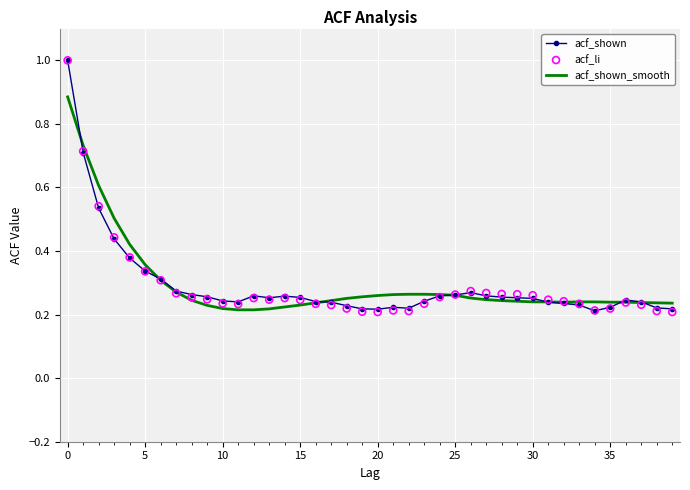

The value of acf_shown_smooth at 25 is 0.1. True or false?

False